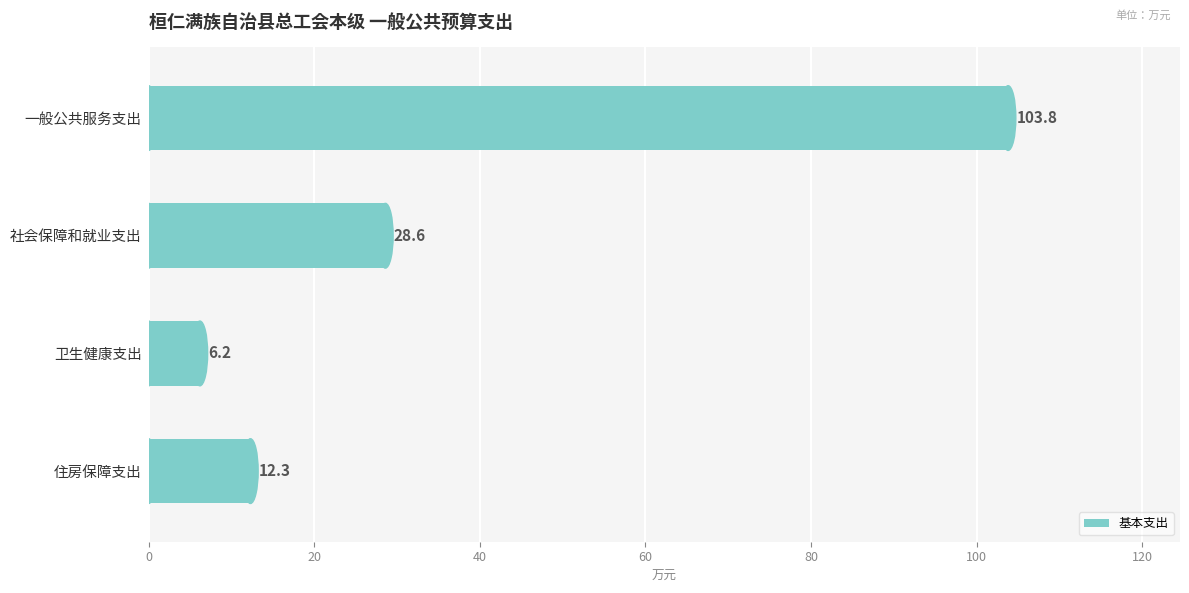

Read the value at 住房保障支出.

12.3